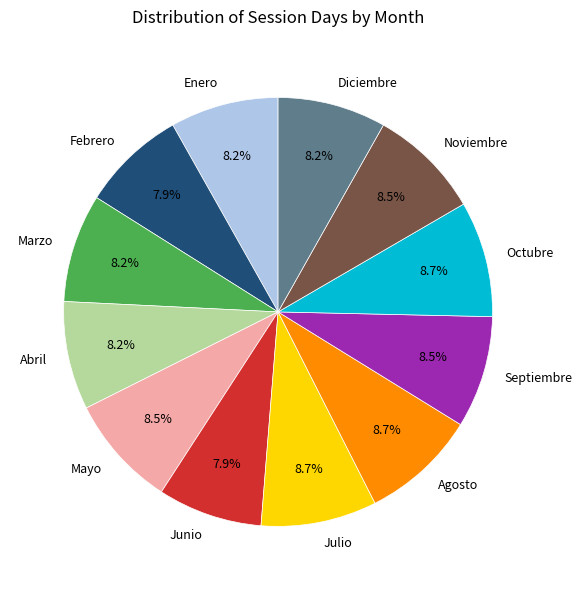

What percentage is the Junio slice, to the nearest percent?

8%